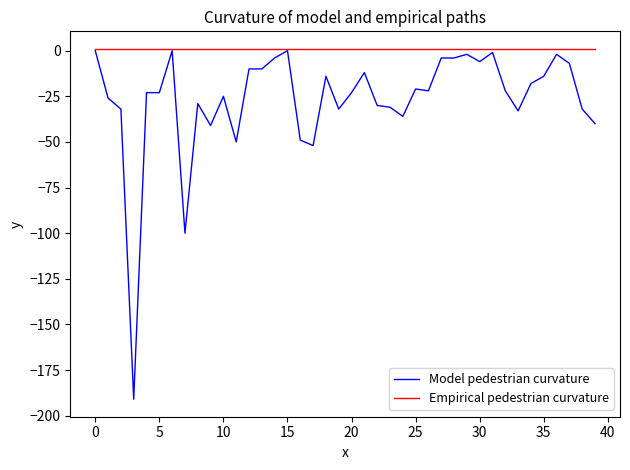

List the series in order of their overall mean, lowest first.

Model pedestrian curvature, Empirical pedestrian curvature